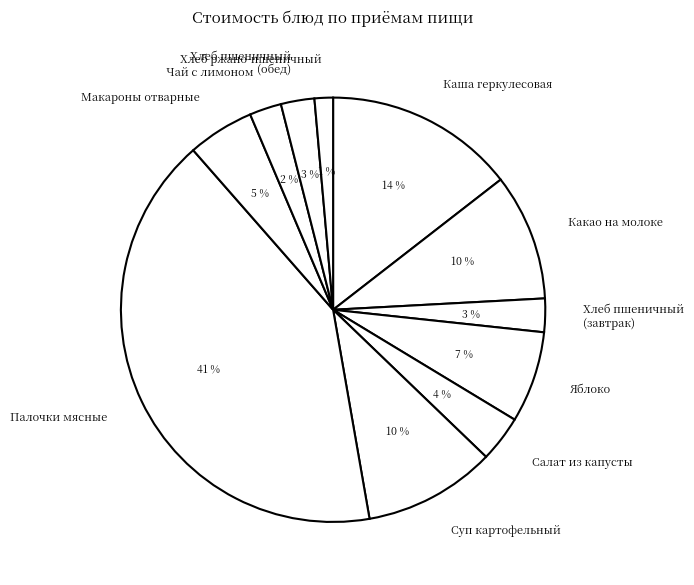

To the nearest percent, what percentage of the pie is Каша геркулесовая?

14%